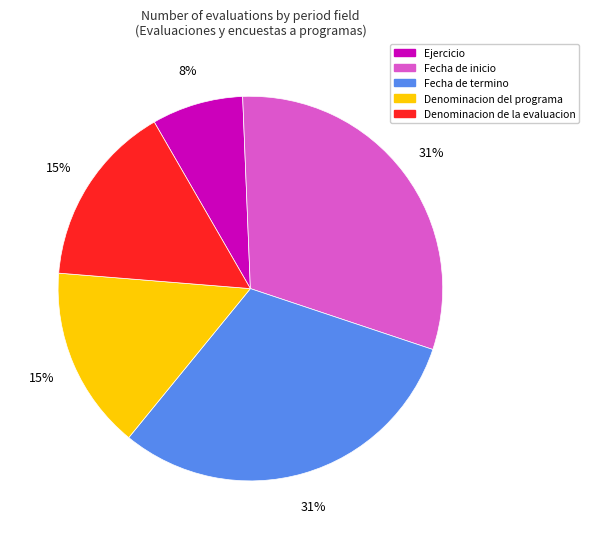

Is it true that Denominacion de la evaluacion is 30% of the pie?

False